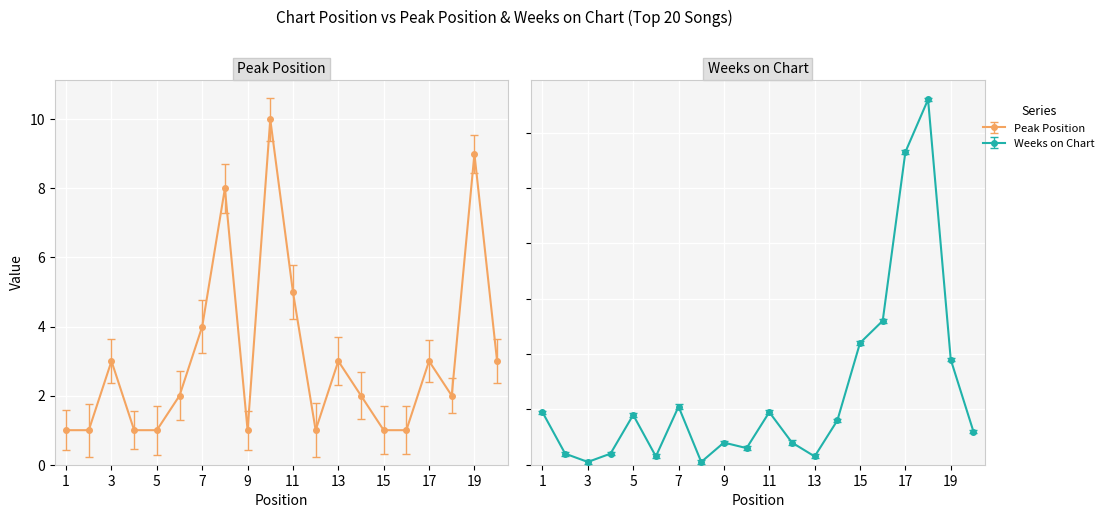

What is the value of the Weeks on Chart point at the 11th from the left?

19